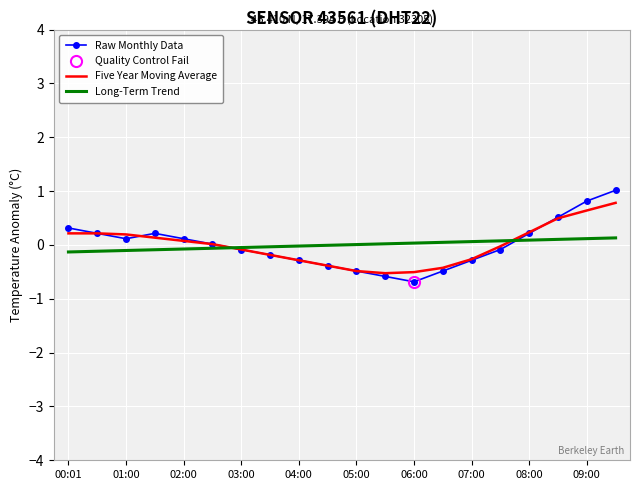

What is the minimum value for Five Year Moving Average?

-0.5